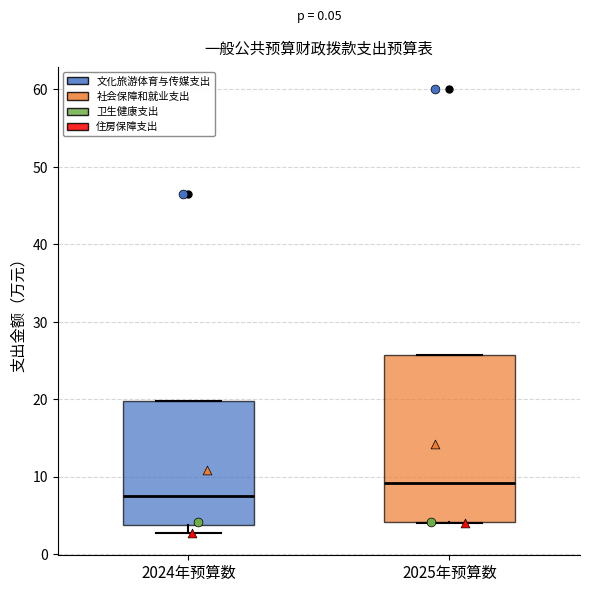

Reading left to right, read every box against the y-axis: the position of its median line, the range the box covers, and the ends of its whiskers. The values are not printed on the chart, so give them approximately, as read against the axis.

2024年预算数: median 7, box 4 to 20, whiskers 3 to 20
2025年预算数: median 9, box 4 to 26, whiskers 4 to 26